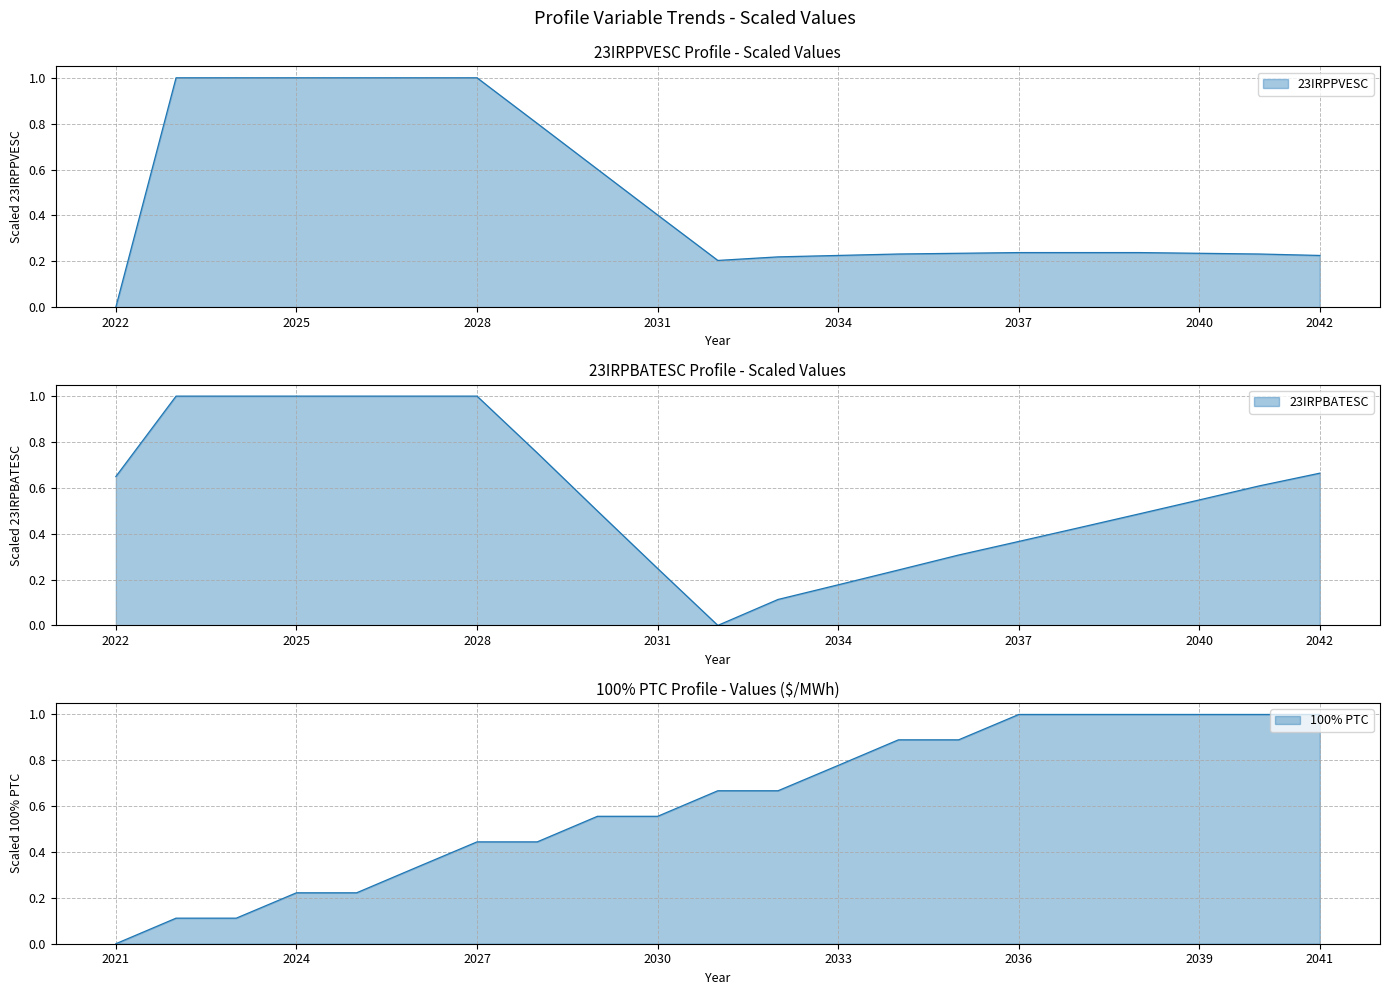

Which series has the widest spread of values?

23IRPPVESC